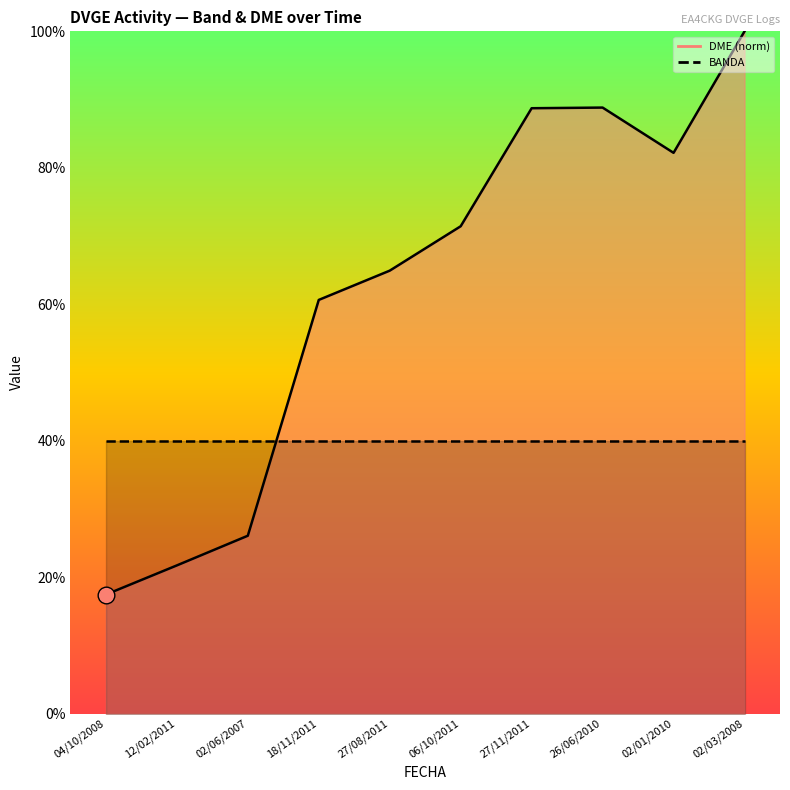

List the labels in order of value, smallest first.

04/10/2008, 12/02/2011, 02/06/2007, 18/11/2011, 27/08/2011, 06/10/2011, 02/01/2010, 27/11/2011, 26/06/2010, 02/03/2008